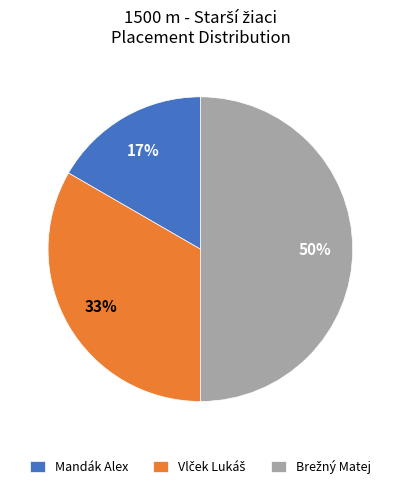

True or false: Mandák Alex accounts for 8% of the total.

False